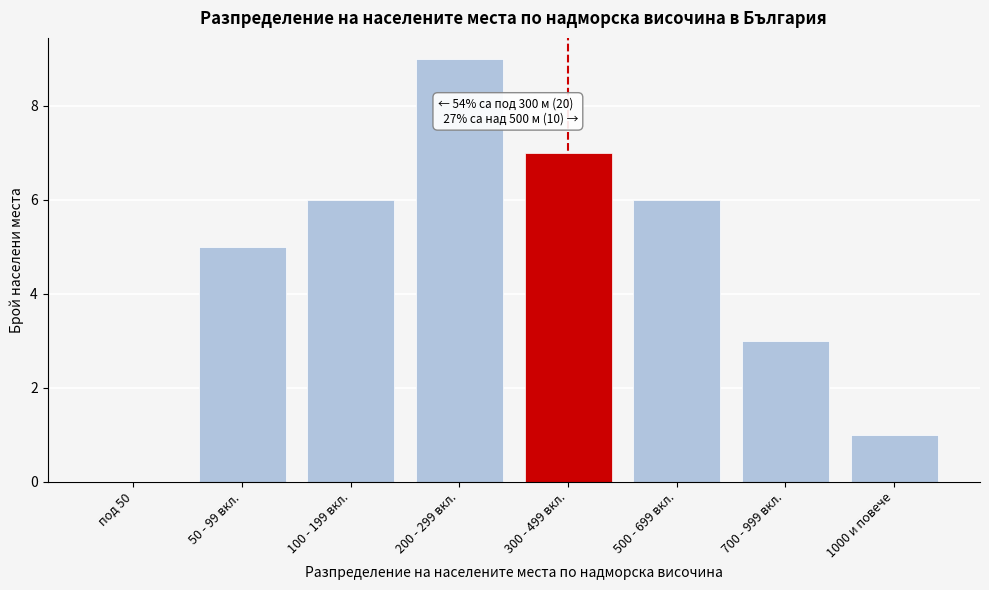

Reading left to right, transcribe all the data shown in this chart.

под 50=0	50 - 99 вкл.=5	100 - 199 вкл.=6	200 - 299 вкл.=9	300 - 499 вкл.=7	500 - 699 вкл.=6	700 - 999 вкл.=3	1000 и повече=1